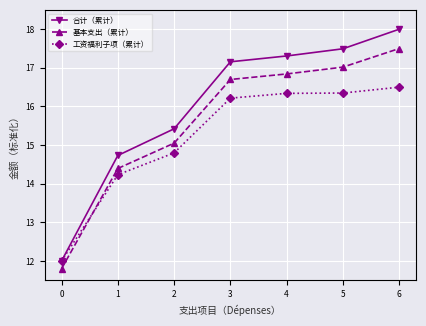

True or false: 工资福利子项（累计） has more than 1 interior local peaks.

False